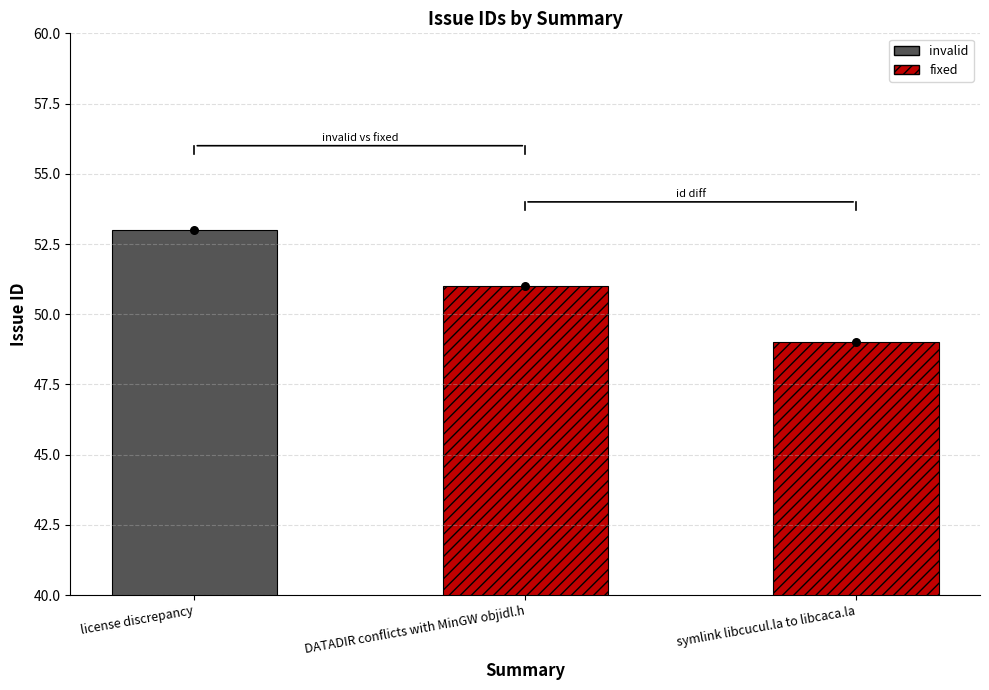

Approximately how many times larger is the value at symlink libcucul.la to libcaca.la compared to DATADIR conflicts with MinGW objidl.h?

1.0